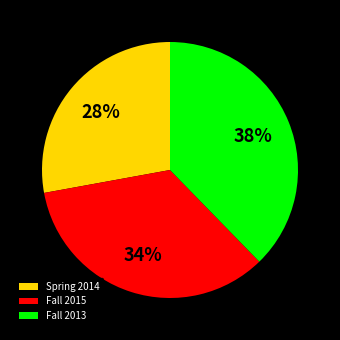

Is Spring 2014 the majority of the pie?

No